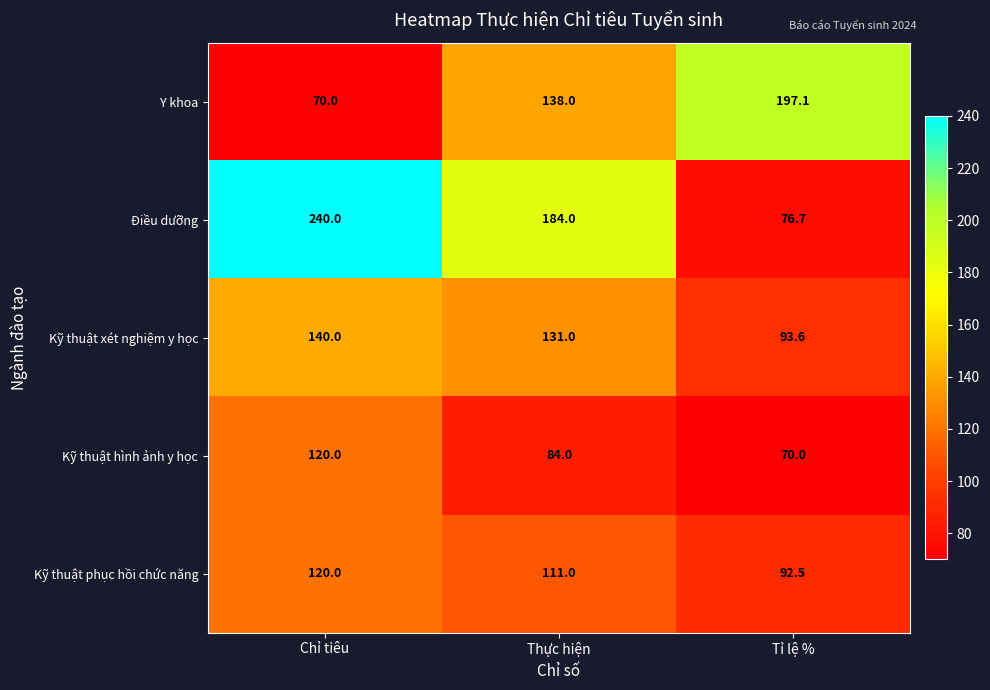

Reading left to right, list all the values displayed in this chart.

Y khoa: 70.0	138.0	197.1
Điều dưỡng: 240.0	184.0	76.7
Kỹ thuật xét nghiệm y học: 140.0	131.0	93.6
Kỹ thuật hình ảnh y học: 120.0	84.0	70.0
Kỹ thuật phục hồi chức năng: 120.0	111.0	92.5